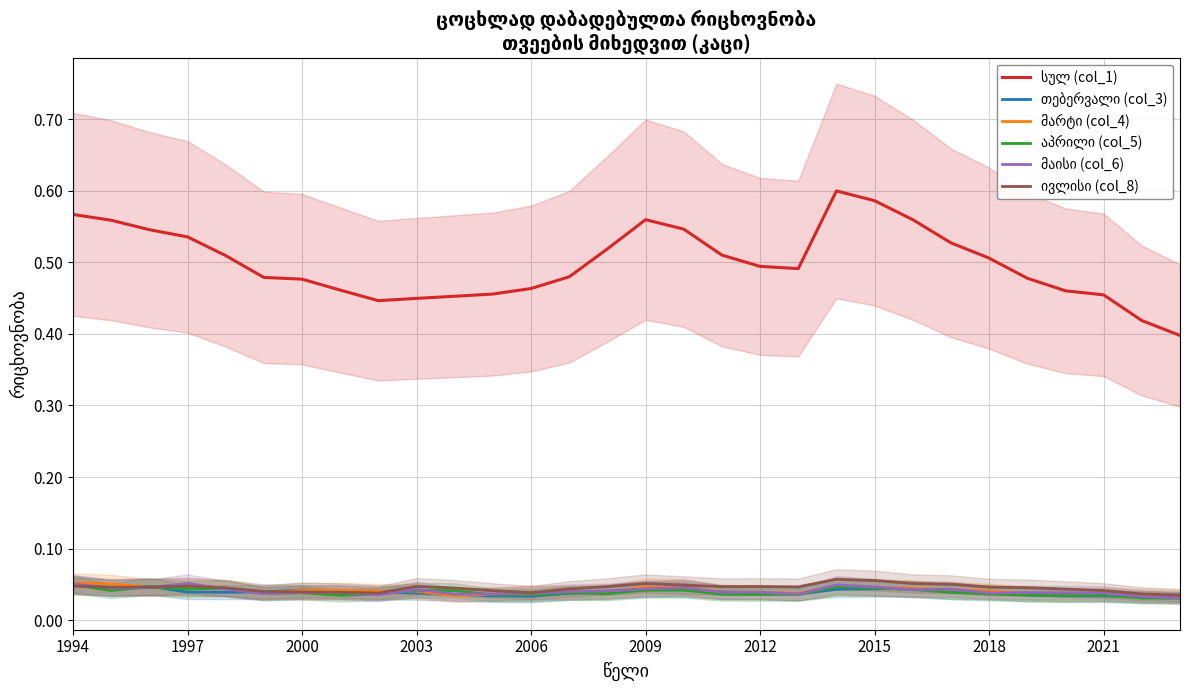

Is the value of მარტი (col_4) at 2003 greater than the value of აპრილი (col_5) at 25?

Yes